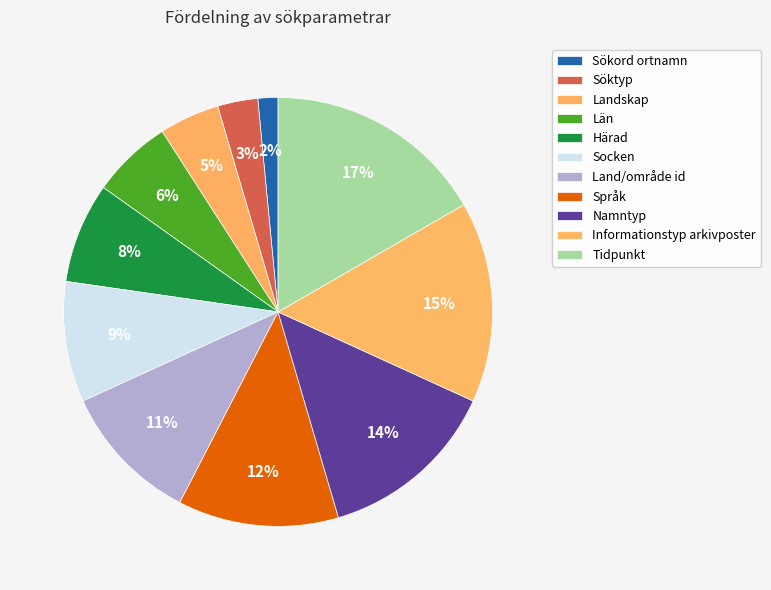

Does Sökord ortnamn represent more than half of the total?

No